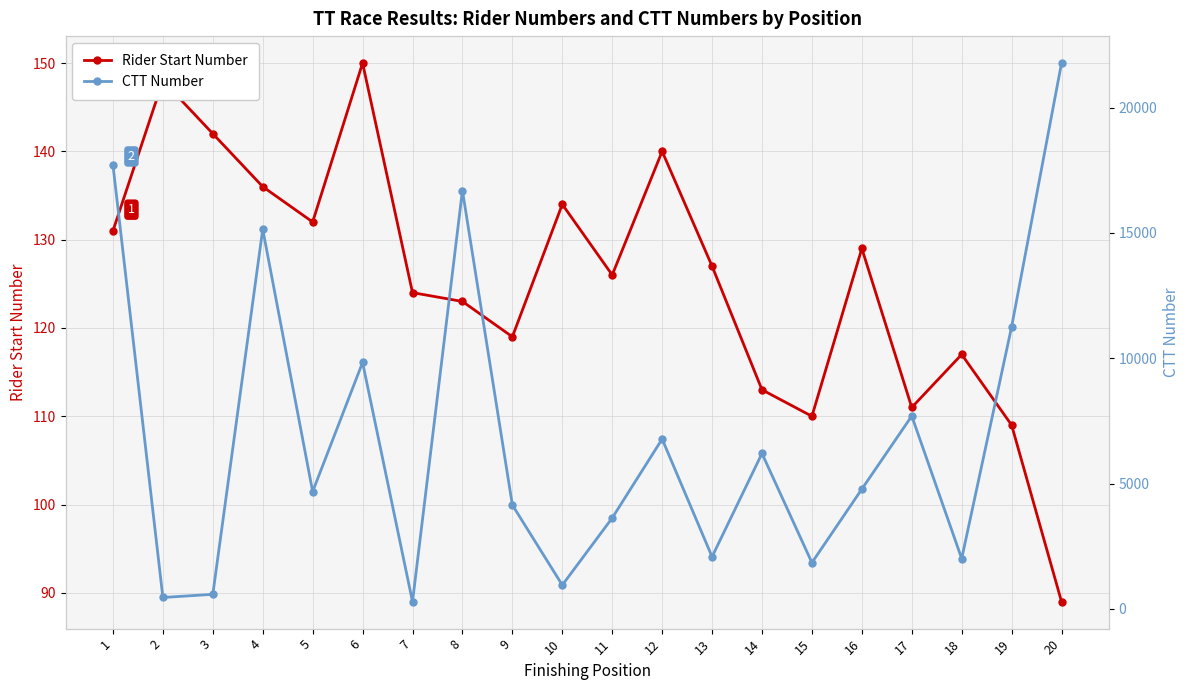

Reading right to left, transcribe all the data shown in this chart.

Rider Start Number: 89	109	117	111	129	110	113	127	140	126	134	119	123	124	150	132	136	142	148	131
CTT Number: 21775	11253	2004	7694	4777	1842	6199	2077	6775	3625	948	4143	16690	285	9829	4677	15144	579	453	17708